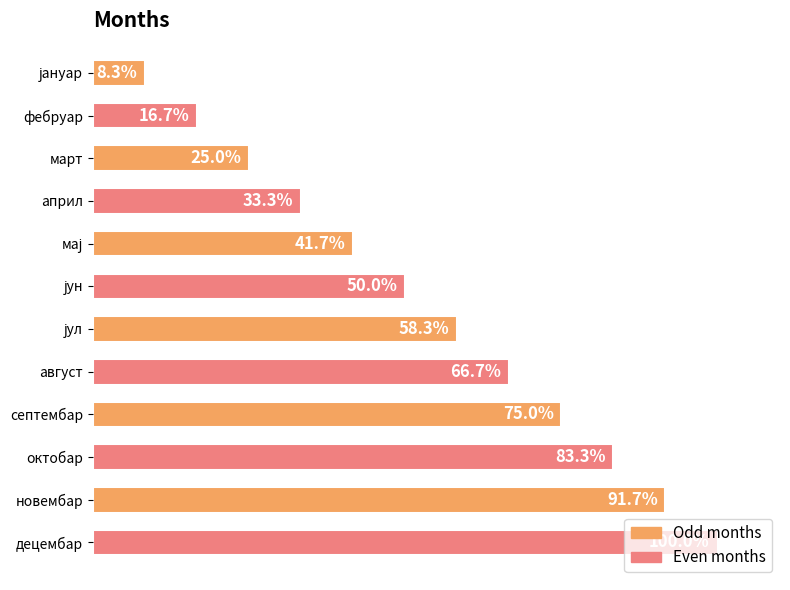

Are the bars horizontal?

Yes